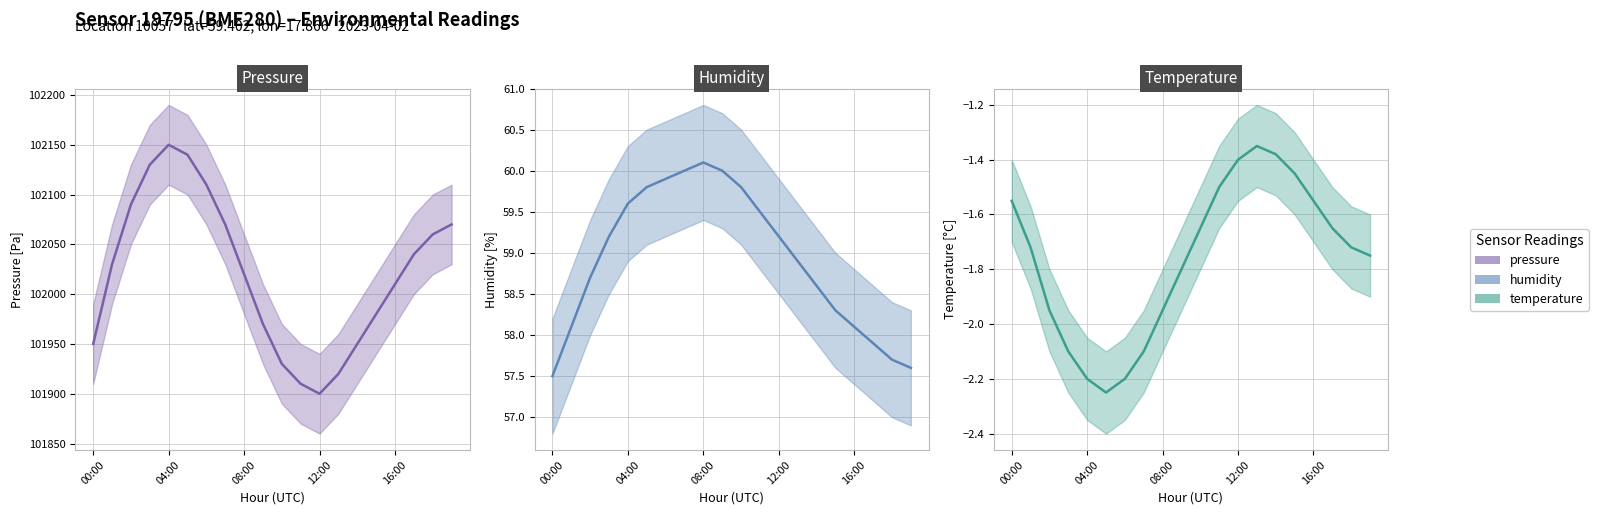

Which series has the largest range (max minus min)?

pressure